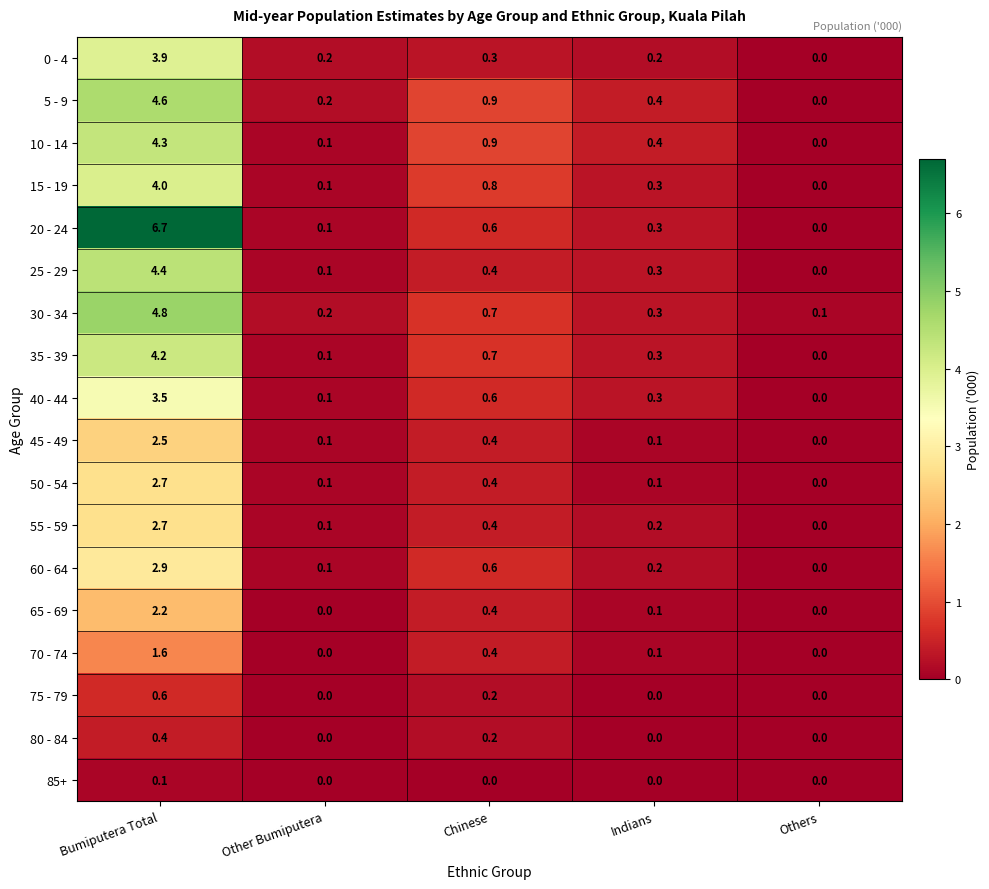

What is the difference between the second highest and second lowest values in the 15 - 19 series?

0.7